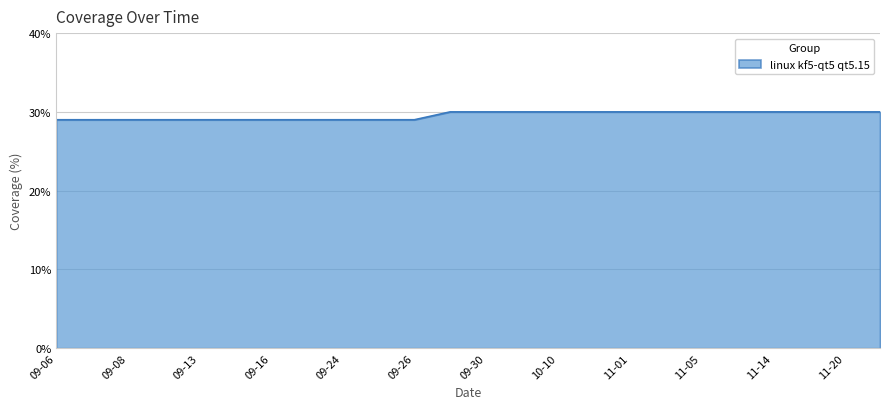

How many lines are shown in the chart?

1